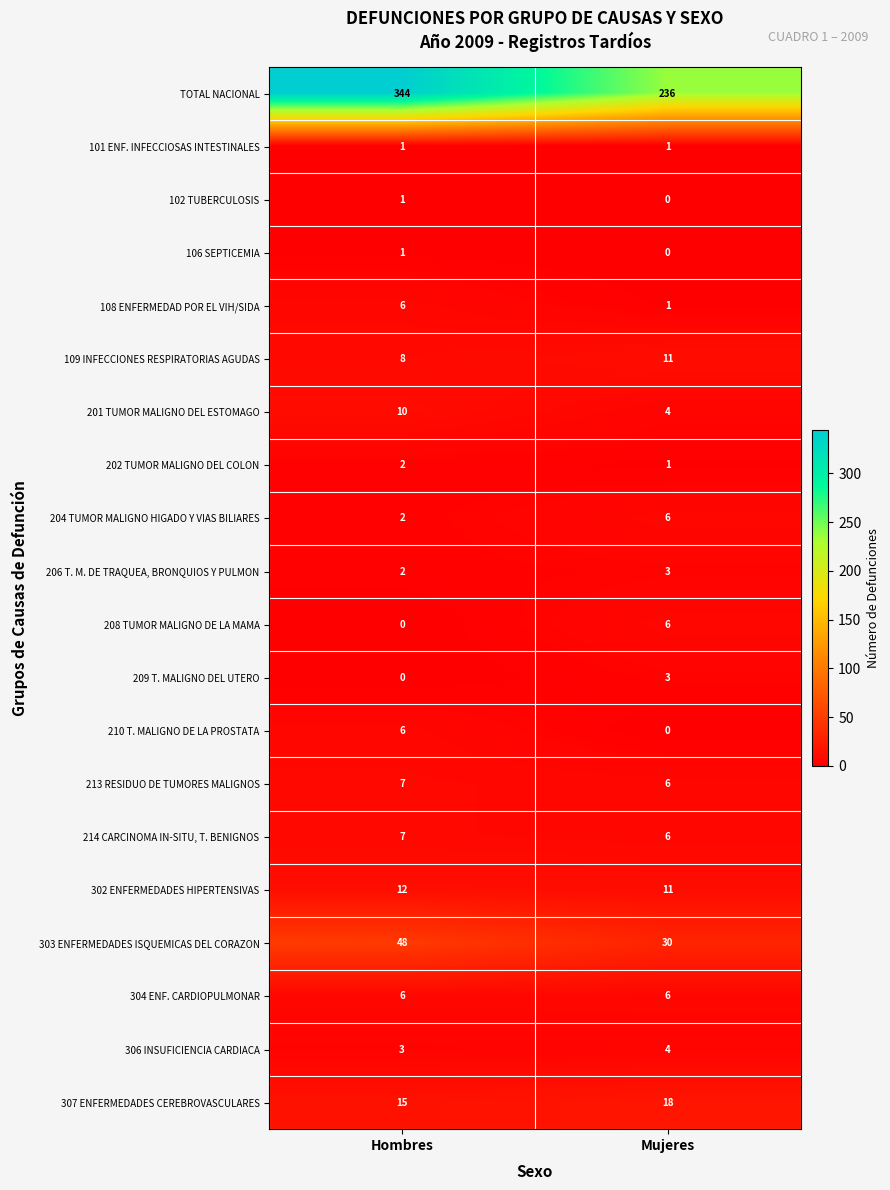

Which category has the lowest value in the 306 INSUFICIENCIA CARDIACA series?

Hombres